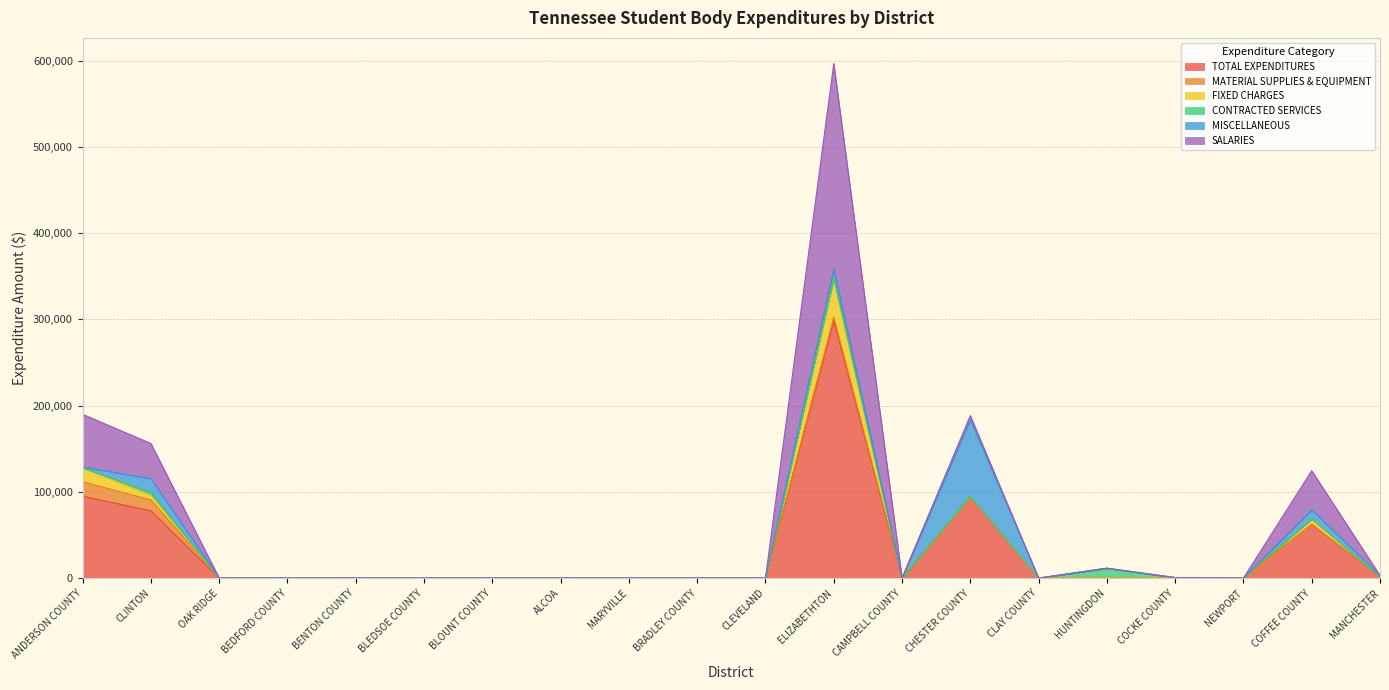

The MISCELLANEOUS series shows 1098.0 at ANDERSON COUNTY. True or false?

True